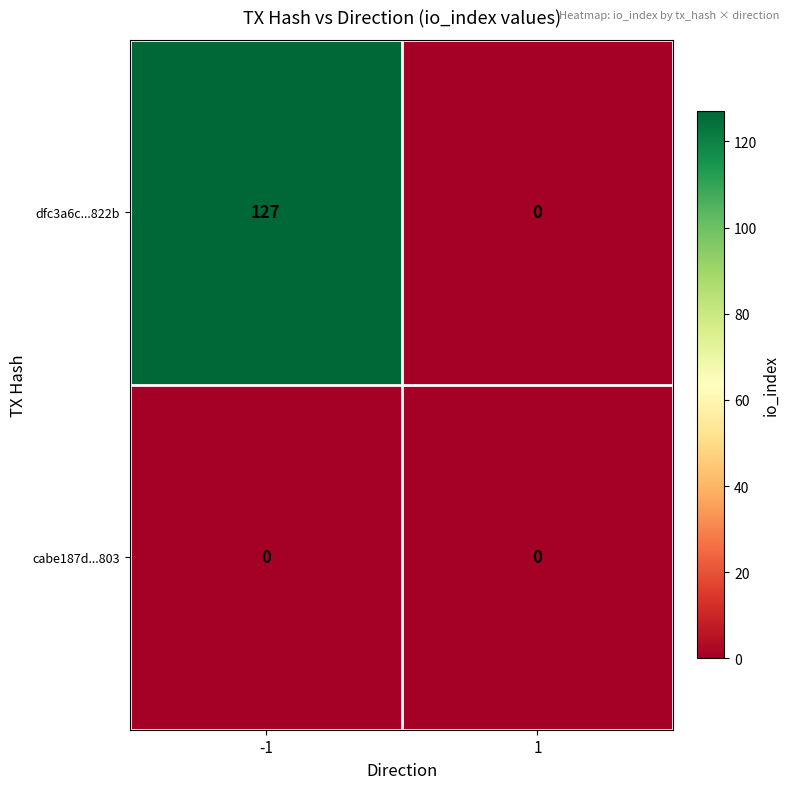

What is the sum of all dfc3a6c...822b values?

127